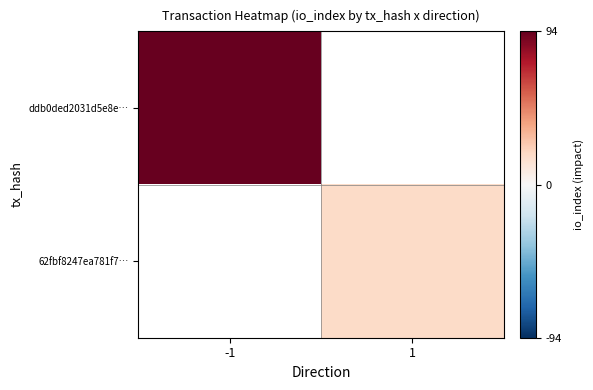

Rank the series by their maximum value, from highest to lowest.

ddb0ded2031d5e8e…, 62fbf8247ea781f7…